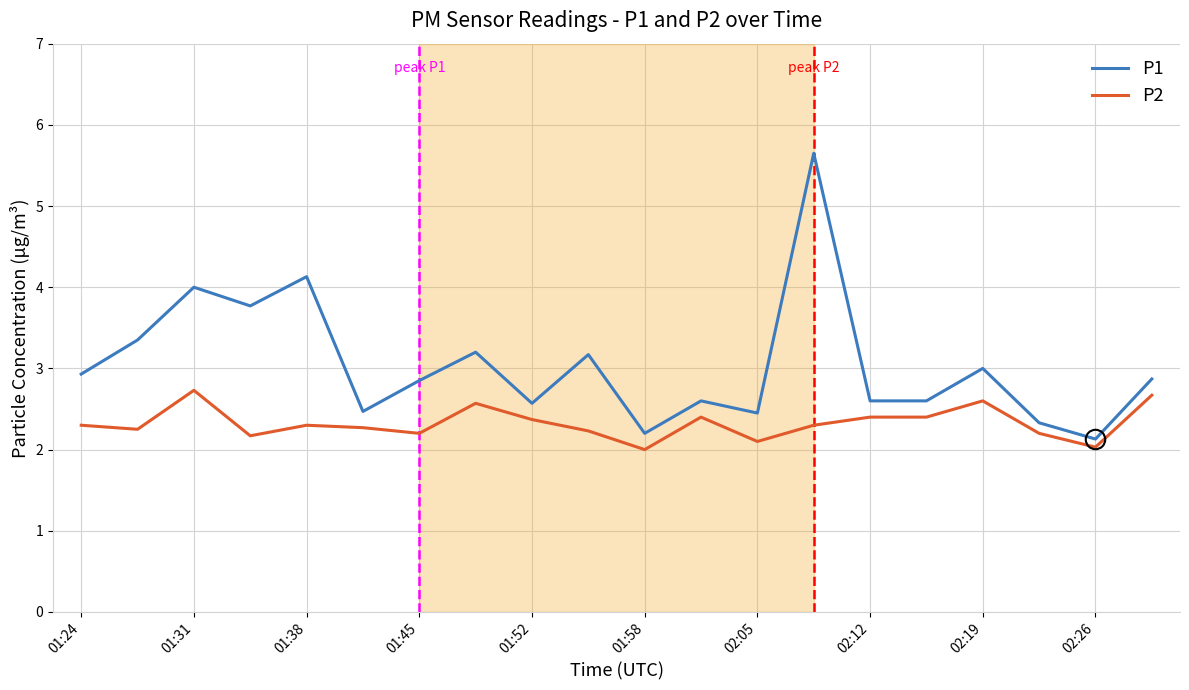

How many series are shown in this chart?

2